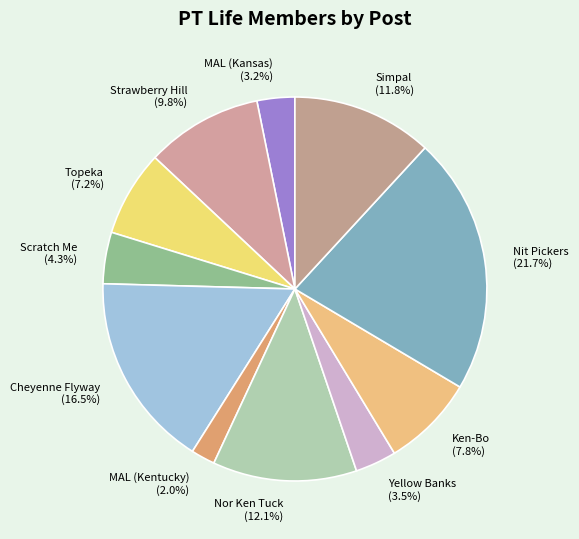

How many slices are in this pie chart?

11